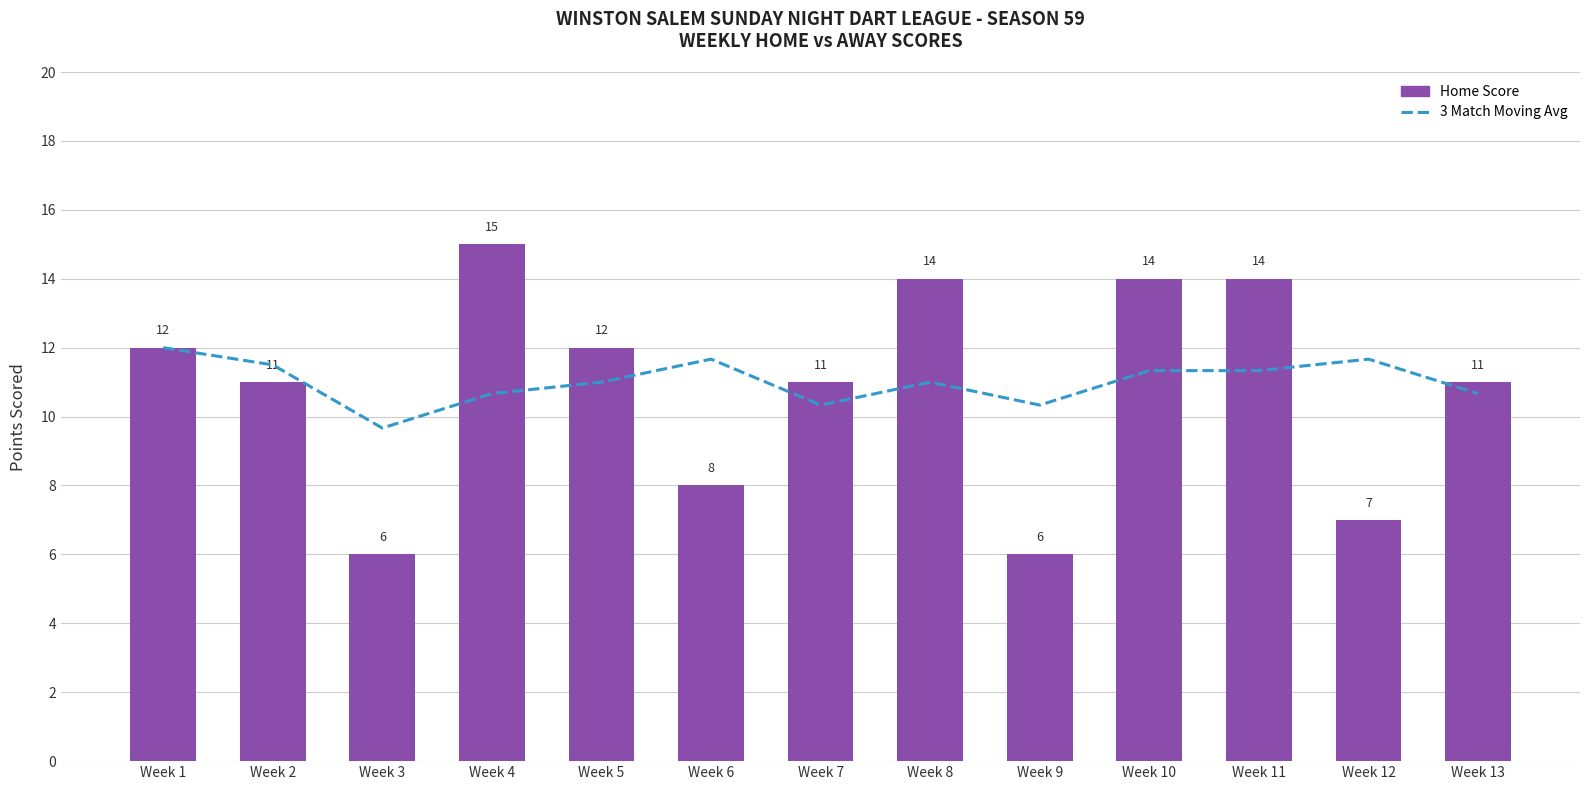

The 3 Match Moving Avg series shows 11.7 at Week 12. True or false?

True